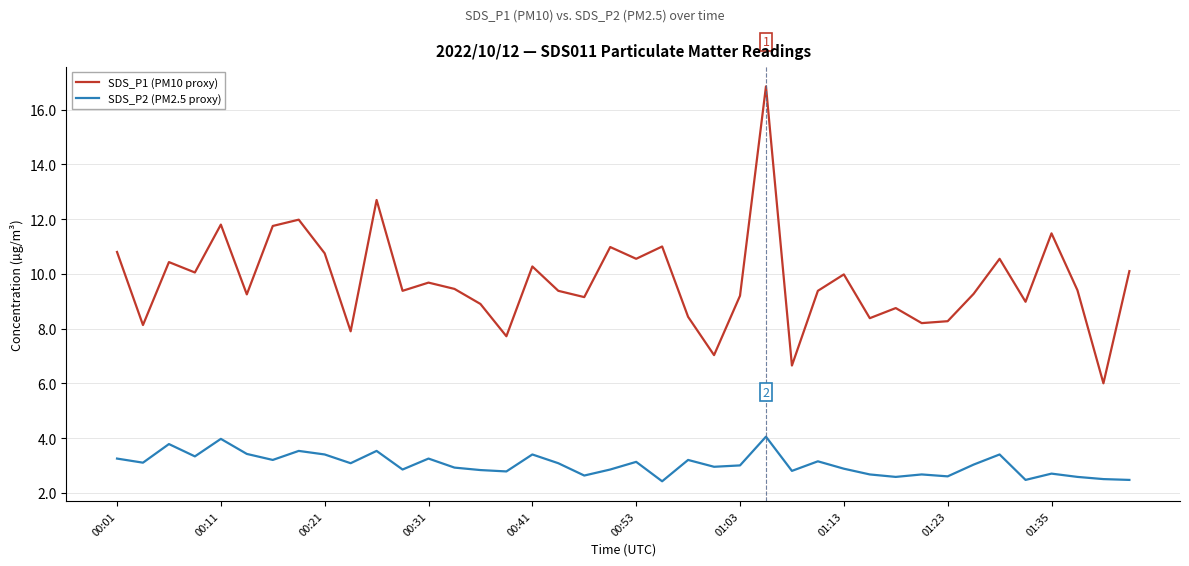

What are all the series names shown in the legend?

SDS_P1 (PM10 proxy), SDS_P2 (PM2.5 proxy)